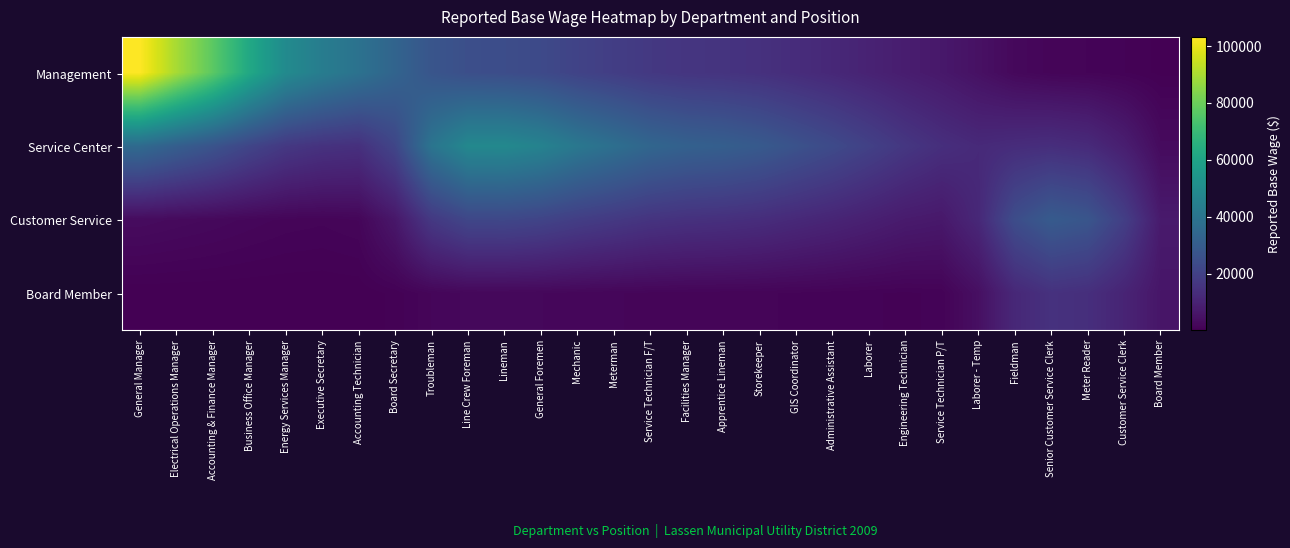

Reading left to right, transcribe all the data shown in this chart.

Management: General Manager=103243.3	Electrical Operations Manager=89582.8	Accounting & Finance Manager=77225.0	Business Office Manager=62024.4	Energy Services Manager=49181.8	Executive Secretary=43434.4	Accounting Technician=38835.4	Board Secretary=33164.7	Troubleman=27211.3	Line Crew Foreman=24803.5	Lineman=24277.5	General Foremen=23023.4	Mechanic=20645.3	Meterman=18862.0	Service Technician F/T=16997.4	Facilities Manager=15985.6	Apprentice Lineman=15510.2	Storekeeper=14594.1	GIS Coordinator=13096.2	Administrative Assistant=11651.9	Laborer=9982.0	Engineering Technician=8271.5	Service Technician P/T=6800.6	Laborer - Temp=4673.9	Fieldman=2337.6	Senior Customer Service Clerk=1427.2	Meter Reader=1226.8	Customer Service Clerk=842.6	Board Member=289.6
Service Center: General Manager=35535.2	Electrical Operations Manager=30833.4	Accounting & Finance Manager=26580.0	Business Office Manager=21348.1	Energy Services Manager=16927.9	Executive Secretary=14967.6	Accounting Technician=14277.7	Board Secretary=21629.7	Troubleman=39877.6	Line Crew Foreman=48202.7	Lineman=48401.5	General Foremen=45924.8	Mechanic=41181.3	Meterman=37624.2	Service Technician F/T=33904.9	Facilities Manager=31886.6	Apprentice Lineman=30938.3	Storekeeper=29110.8	GIS Coordinator=26123.1	Administrative Assistant=23242.2	Laborer=19911.2	Engineering Technician=16504.3	Service Technician P/T=13818.2	Laborer - Temp=12158.4	Fieldman=13106.9	Senior Customer Service Clerk=13646.1	Meter Reader=12515.6	Customer Service Clerk=8630.9	Board Member=3027.0
Customer Service: General Manager=3174.2	Electrical Operations Manager=2754.2	Accounting & Finance Manager=2374.3	Business Office Manager=1906.9	Energy Services Manager=1512.1	Executive Secretary=1345.0	Accounting Technician=1680.6	Board Secretary=6476.3	Troubleman=17135.7	Line Crew Foreman=21951.6	Lineman=22138.3	General Foremen=21007.3	Mechanic=18837.5	Meterman=17210.4	Service Technician F/T=15509.1	Facilities Manager=14585.9	Apprentice Lineman=14152.1	Storekeeper=13316.1	GIS Coordinator=11949.5	Administrative Assistant=10631.7	Laborer=9108.0	Engineering Technician=7560.3	Service Technician P/T=6864.4	Laborer - Temp=11652.6	Fieldman=24135.0	Senior Customer Service Clerk=29441.4	Meter Reader=27376.9	Customer Service Clerk=19135.3	Board Member=7393.3
Board Member: General Manager=62.6	Electrical Operations Manager=54.3	Accounting & Finance Manager=46.8	Business Office Manager=37.6	Energy Services Manager=29.8	Executive Secretary=27.3	Accounting Technician=72.5	Board Secretary=569.2	Troubleman=1656.6	Line Crew Foreman=2147.2	Lineman=2167.3	General Foremen=2056.6	Mechanic=1844.1	Meterman=1684.9	Service Technician F/T=1518.3	Facilities Manager=1427.9	Apprentice Lineman=1385.5	Storekeeper=1303.6	GIS Coordinator=1169.8	Administrative Assistant=1040.8	Laborer=891.6	Engineering Technician=745.6	Service Technician P/T=949.3	Laborer - Temp=4248.3	Fieldman=11617.2	Senior Customer Service Clerk=14719.4	Meter Reader=13795.2	Customer Service Clerk=10390.8	Board Member=6024.3